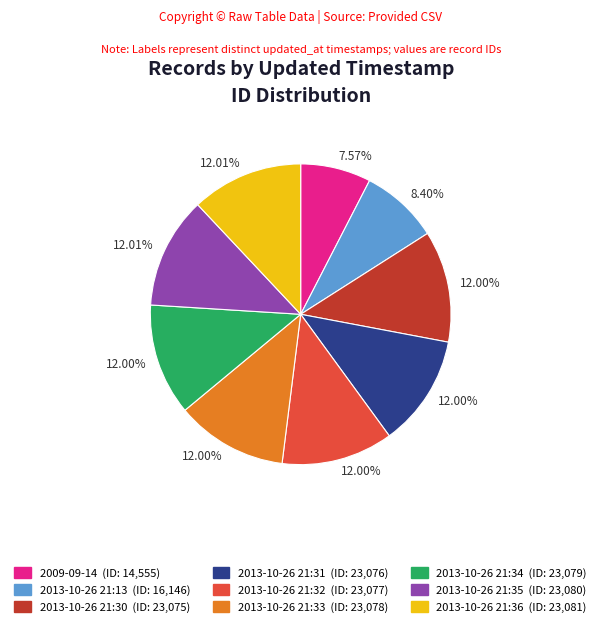

Is there any slice that represents more than half of the pie?

No